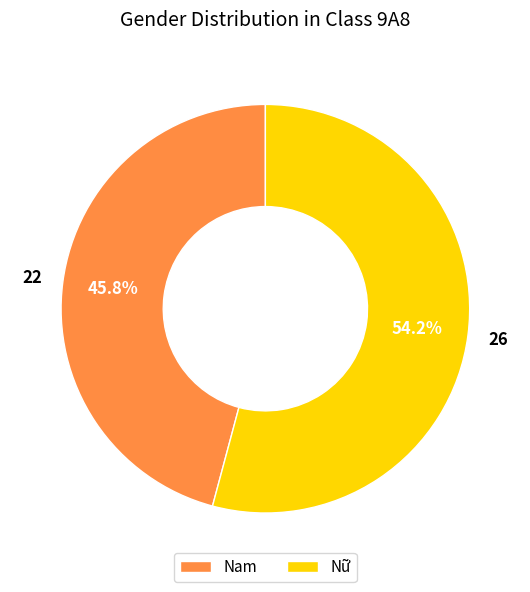

Does any single category account for the majority?

Yes